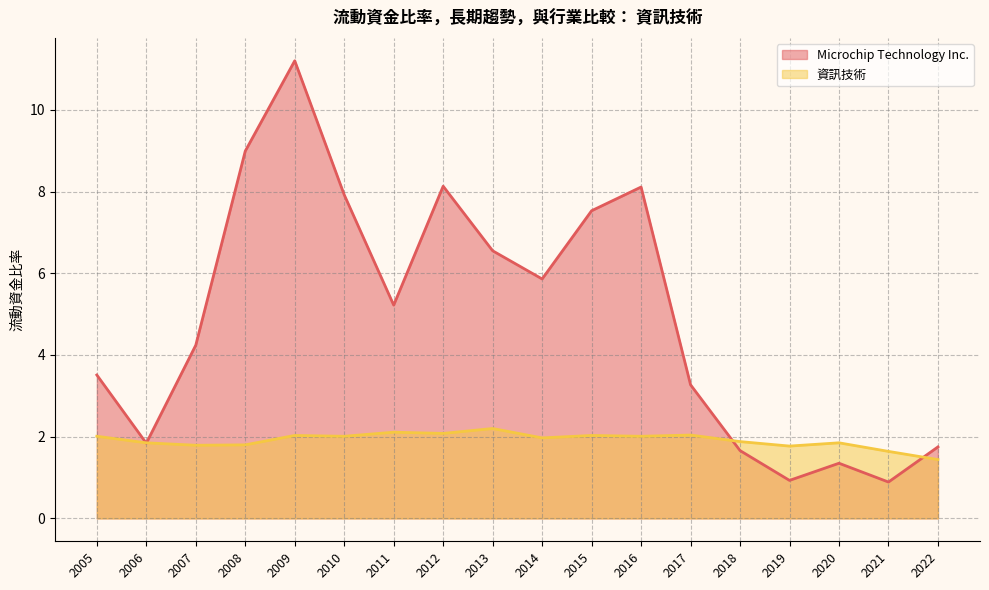

What is the minimum value for Microchip Technology Inc.?

0.9